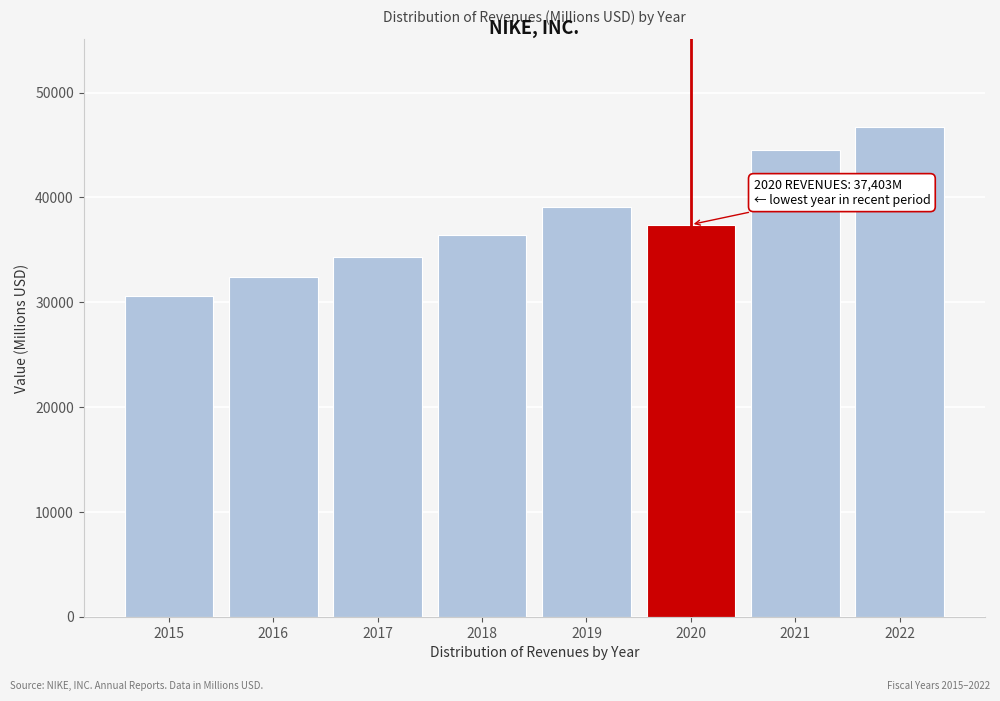

Reading right to left, list all the values displayed in this chart.

2022=46710	2021=44538	2020=37403	2019=39117	2018=36397	2017=34350	2016=32376	2015=30601